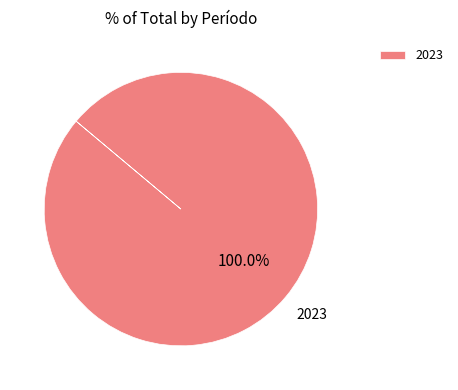

Count the number of slices in the pie.

1